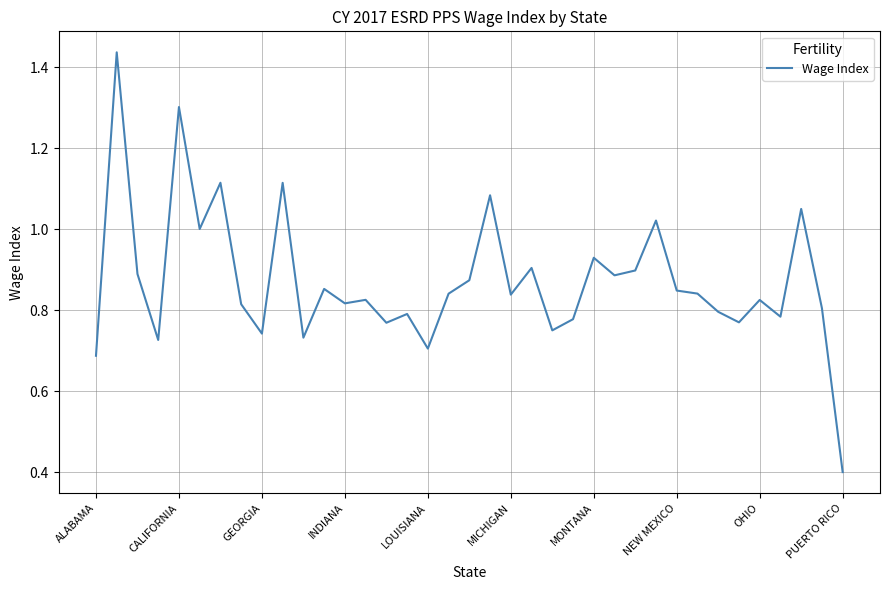

What is the minimum value shown in the chart?

0.4